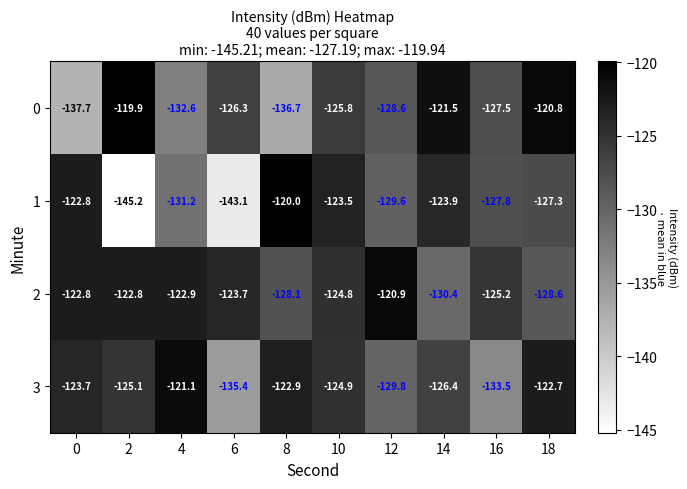

The value of 1 at 2 is -145.2. True or false?

True